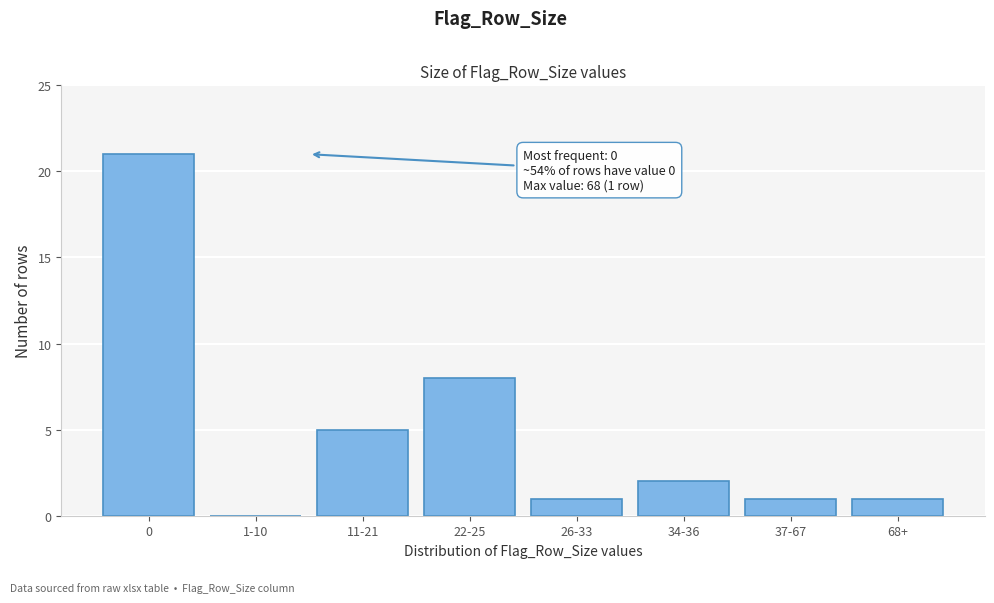

Reading left to right, extract all data points from this chart.

0=21	1-10=0	11-21=5	22-25=8	26-33=1	34-36=2	37-67=1	68+=1